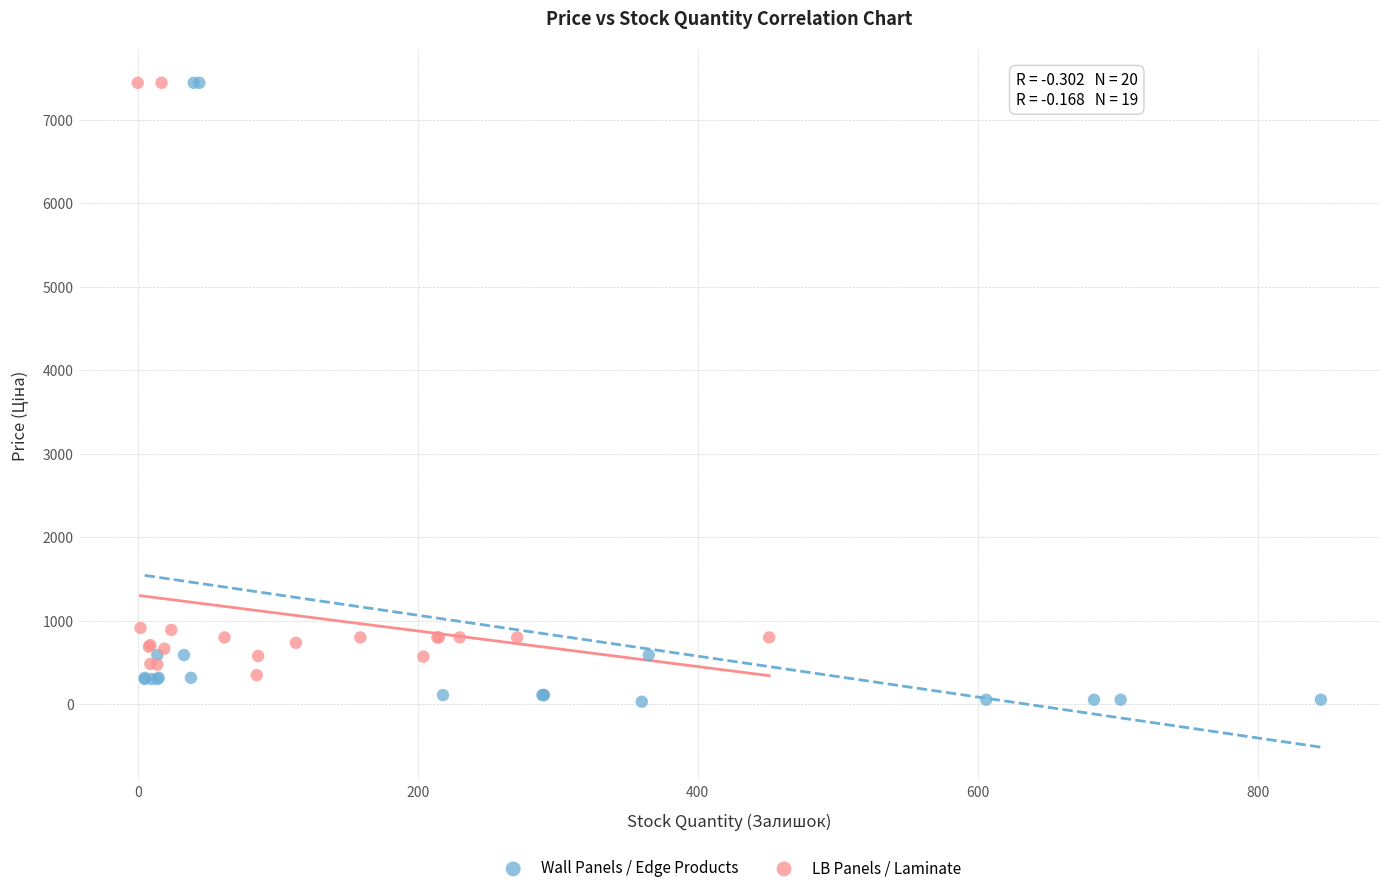

Which series has the largest Y range (max minus min)?

Wall Panels / Edge Products